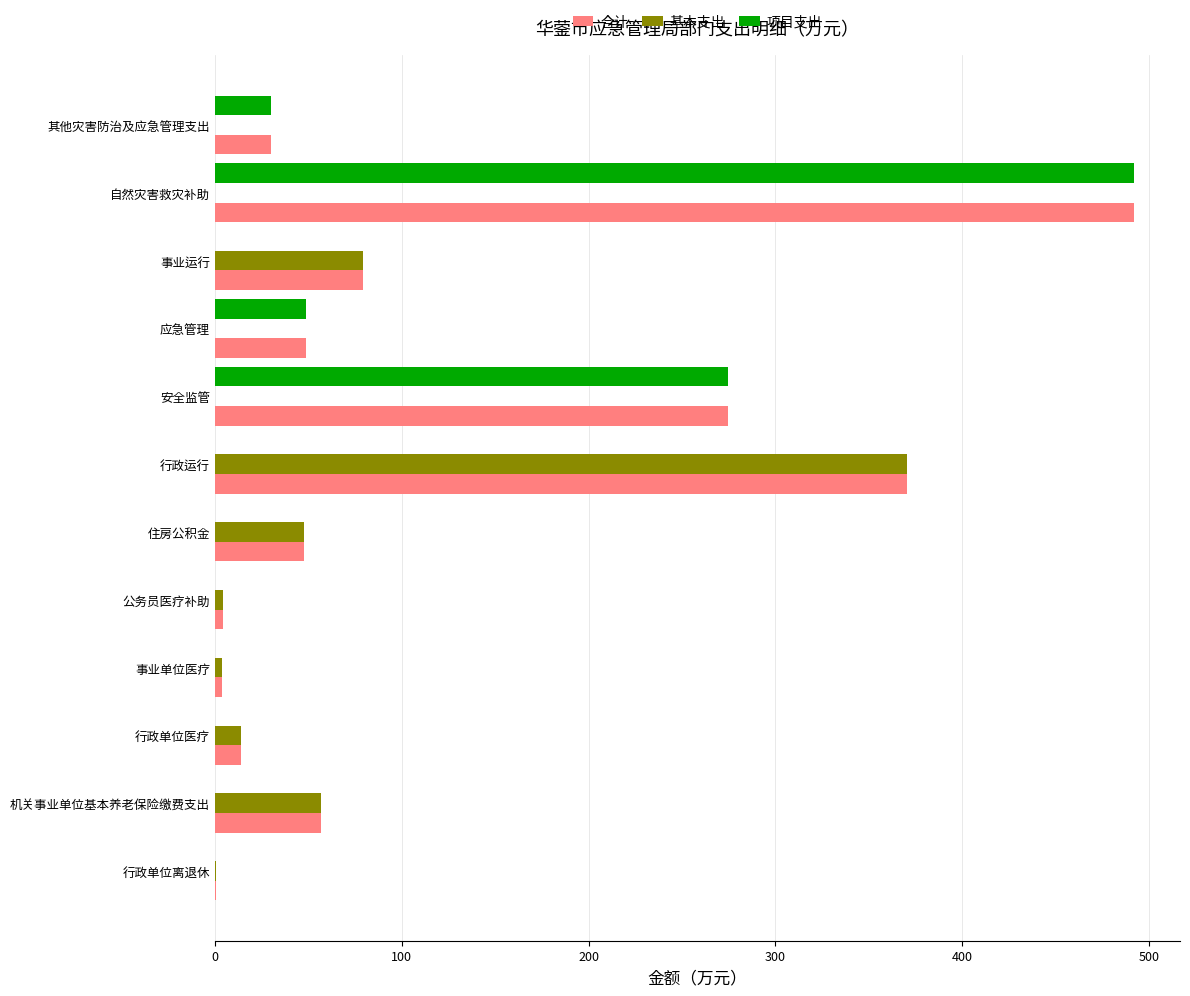

At which category is the sum across all series the highest?

自然灾害救灾补助